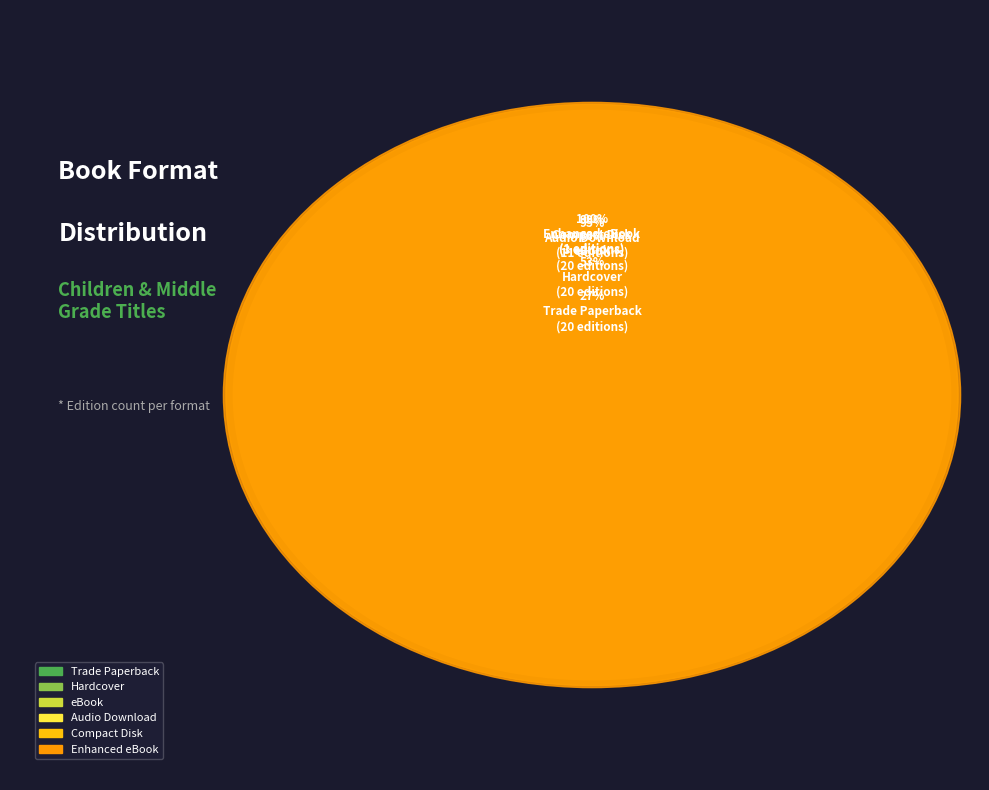

How many slices are in this pie chart?

6